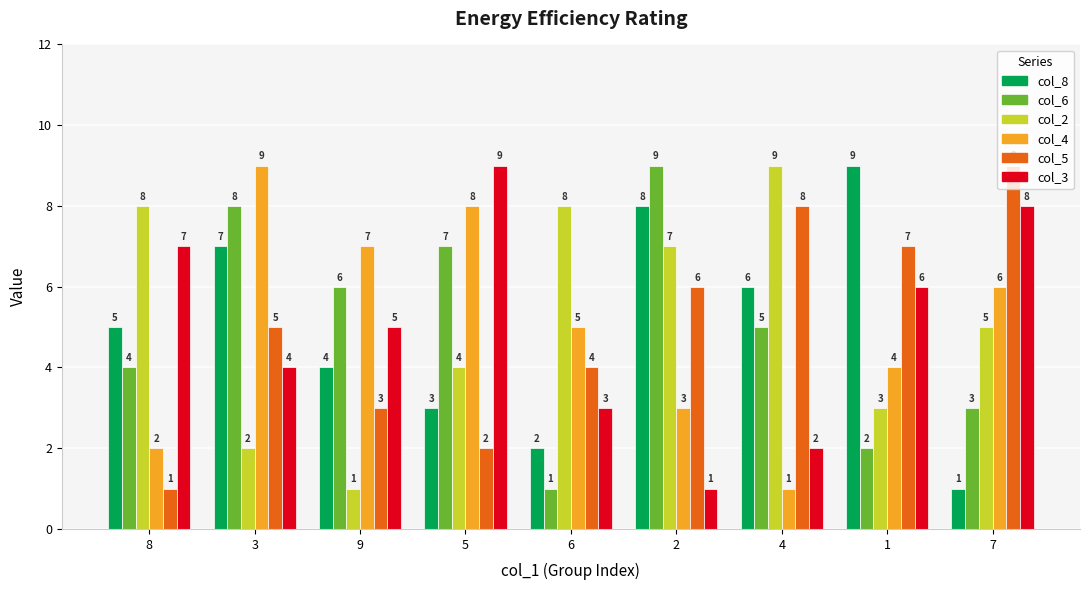

The col_8 series shows 7 at 9. True or false?

False